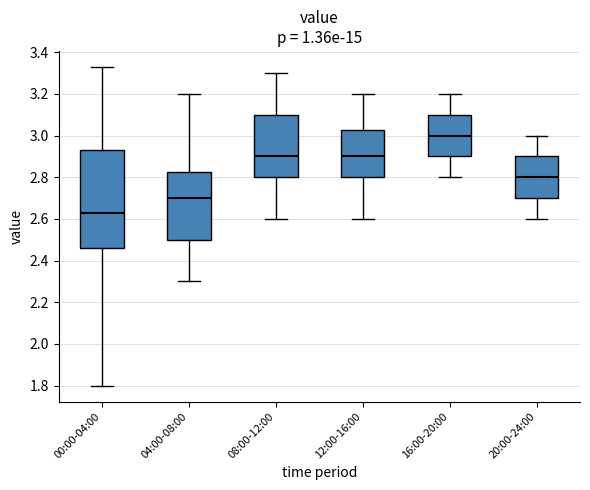

Reading left to right, transcribe this box plot: for each box, give where its median line is, the range the box spans, and where its two whiskers end, as read against the y-axis. The values are not printed on the chart, so give them approximately, as read against the axis.

00:00-04:00: median 2.64, box 2.46 to 2.94, whiskers 1.80 to 3.34
04:00-08:00: median 2.70, box 2.50 to 2.82, whiskers 2.30 to 3.20
08:00-12:00: median 2.90, box 2.80 to 3.10, whiskers 2.60 to 3.30
12:00-16:00: median 2.90, box 2.80 to 3.02, whiskers 2.60 to 3.20
16:00-20:00: median 3.00, box 2.90 to 3.10, whiskers 2.80 to 3.20
20:00-24:00: median 2.80, box 2.70 to 2.90, whiskers 2.60 to 3.00